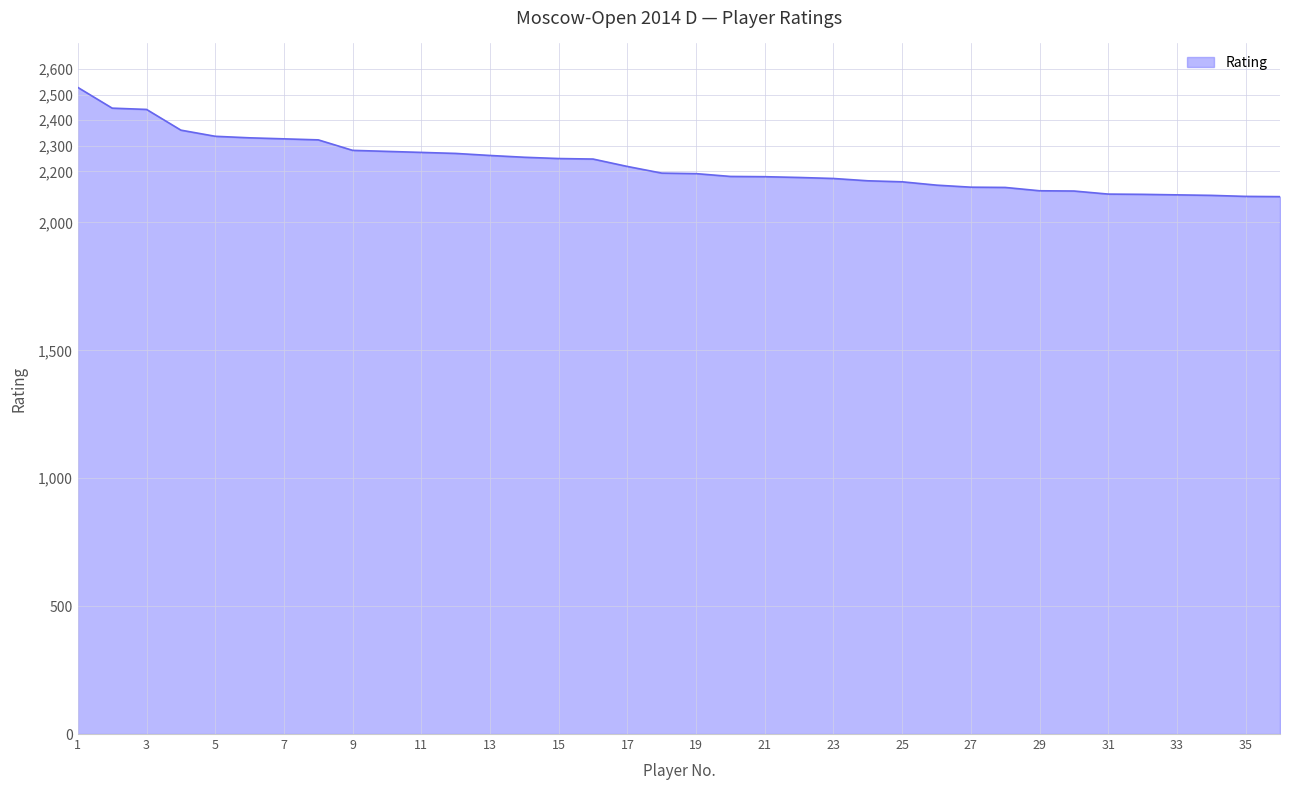

What is the difference between the maximum and minimum values?

427